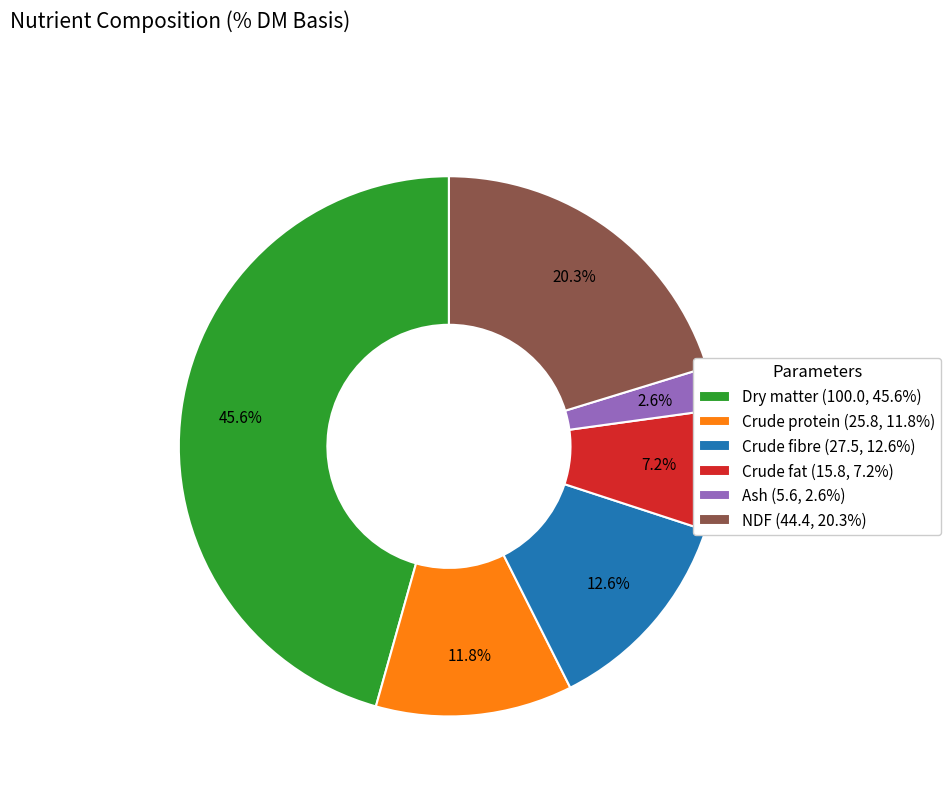

Approximately how many times larger is the value at Crude protein (25.8, 11.8%) compared to Crude fat (15.8, 7.2%)?

1.6